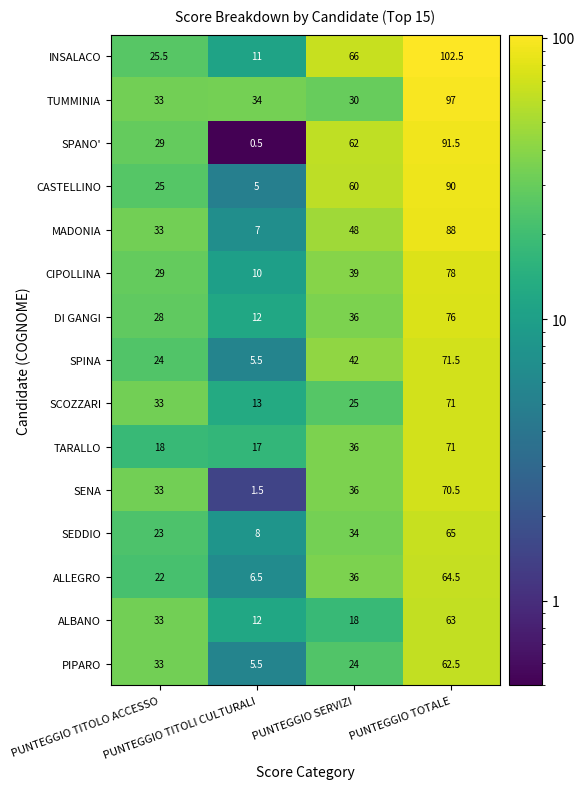

What is the difference between the maximum and minimum values in the SPINA series?

66.0